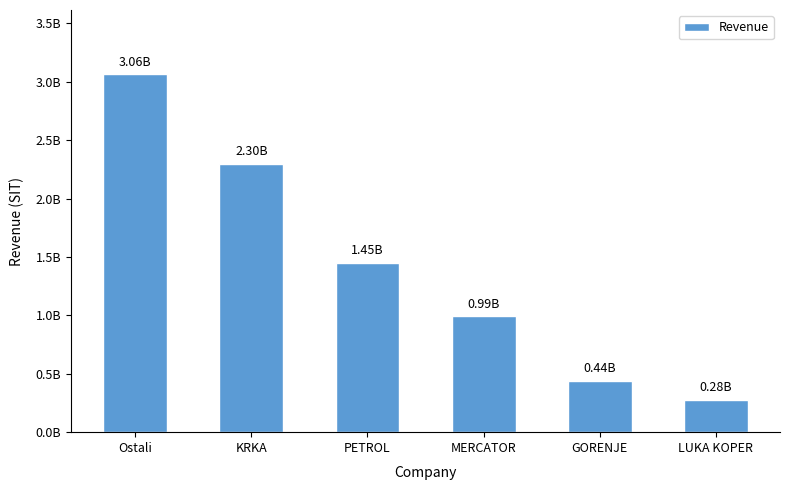

What is the sum of all values?

8530866033.2